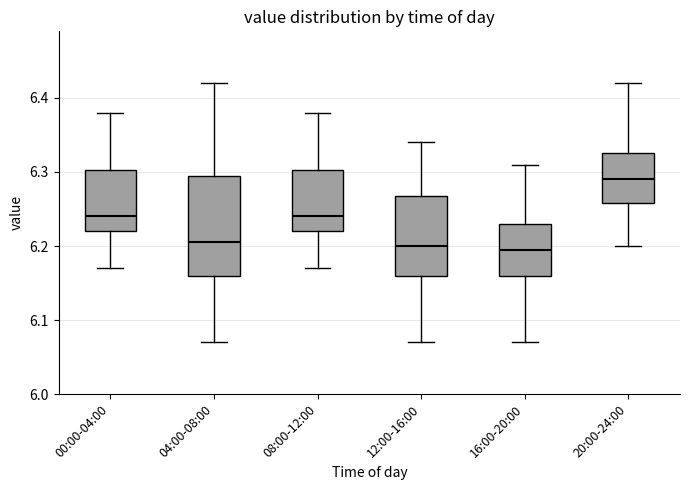

Where does the median line of the box for 00:00-04:00 sit on the y-axis? The values are not printed on the chart, so give them approximately, as read against the axis.

6.24